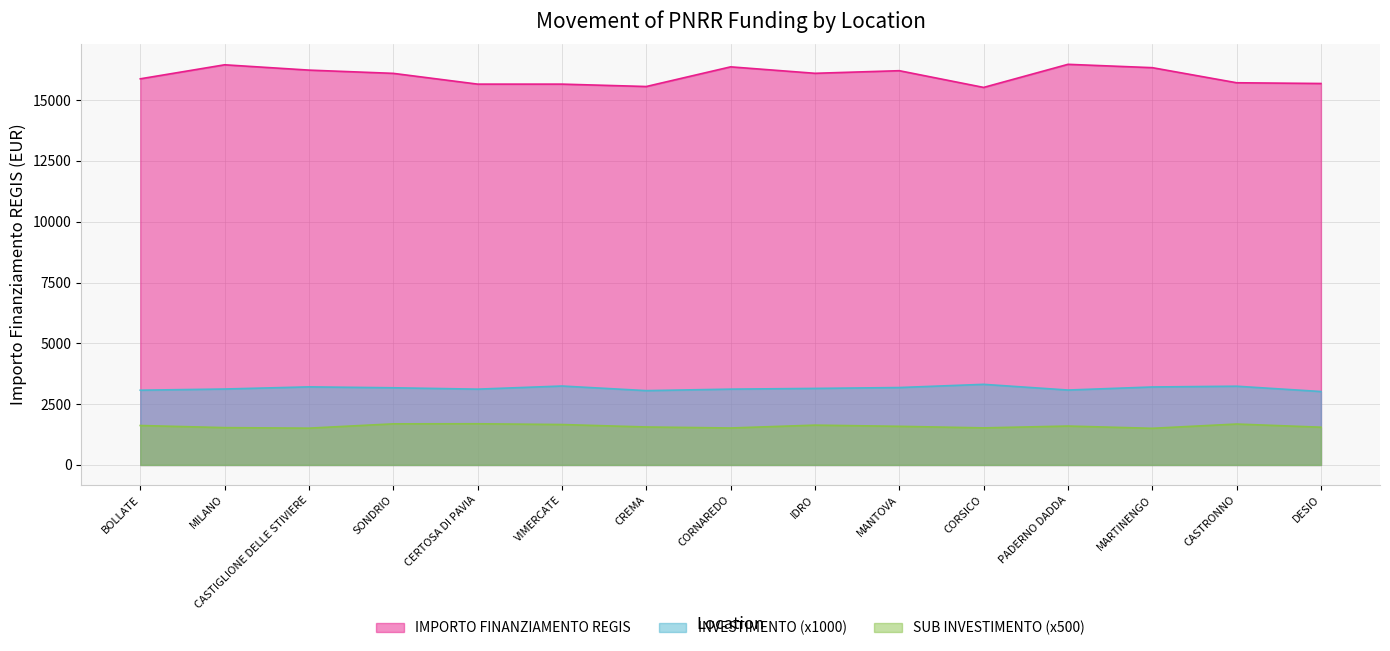

What is the smallest value displayed?

1506.9